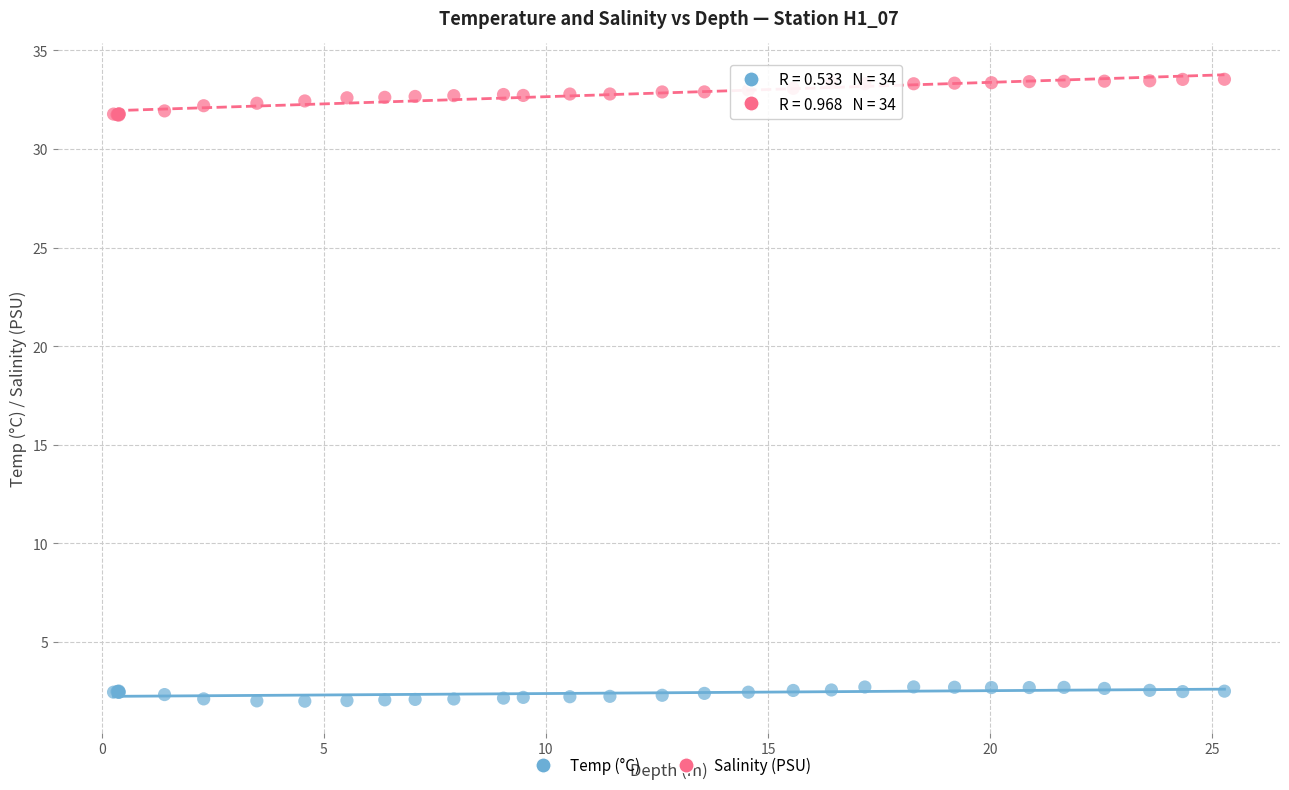

Which series reaches the minimum Y coordinate?

Temp (°C)